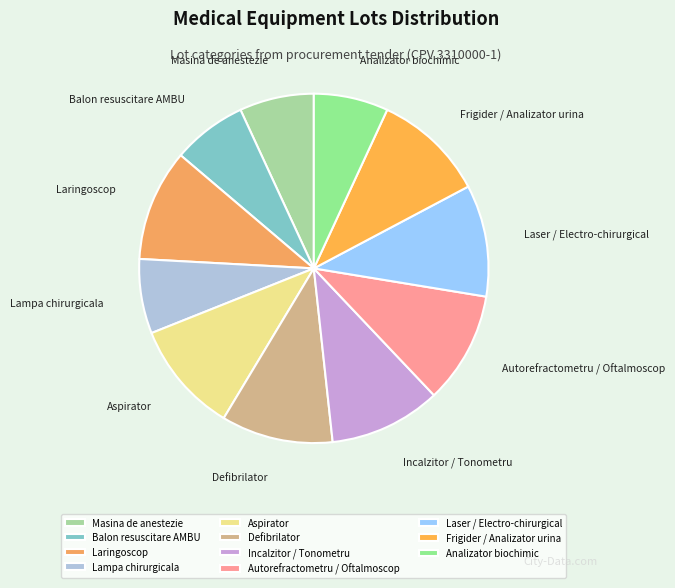

True or false: Masina de anestezie accounts for 7% of the total.

True